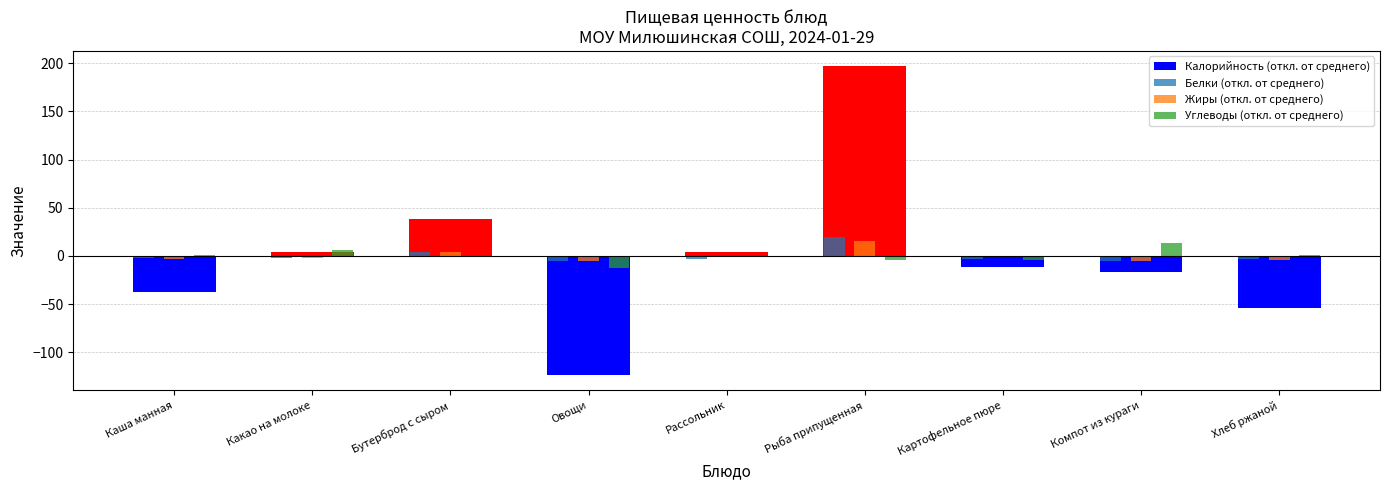

What value does the Жиры (откл. от среднего) series have at Картофельное пюре?

-0.4